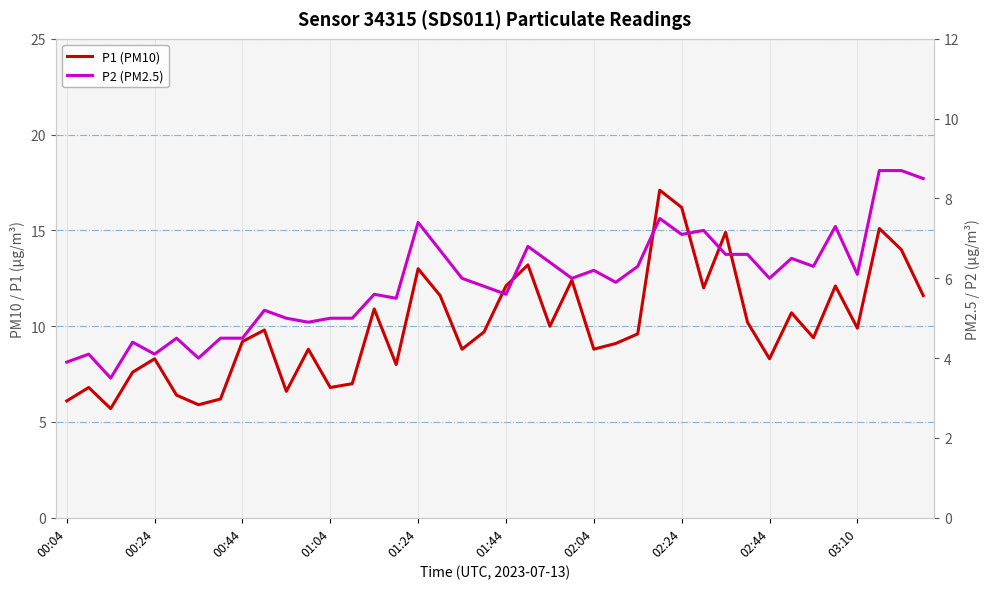

At which category does P1 (PM10) reach its first local peak?

00:24